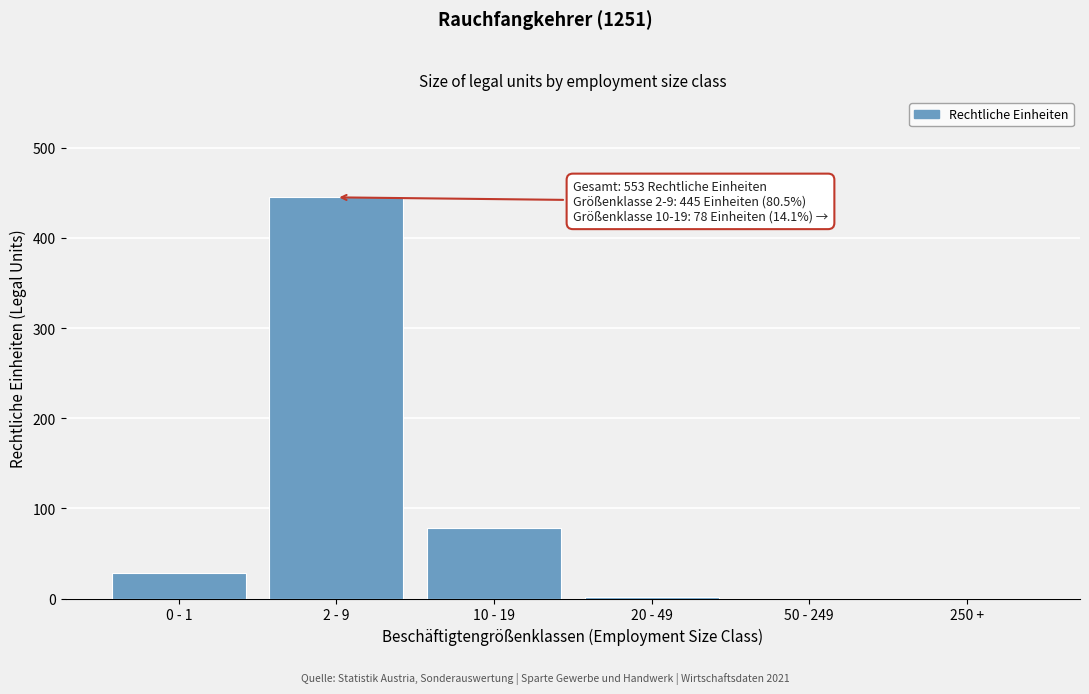

Is it true that the value at 0 - 1 is 28?

True